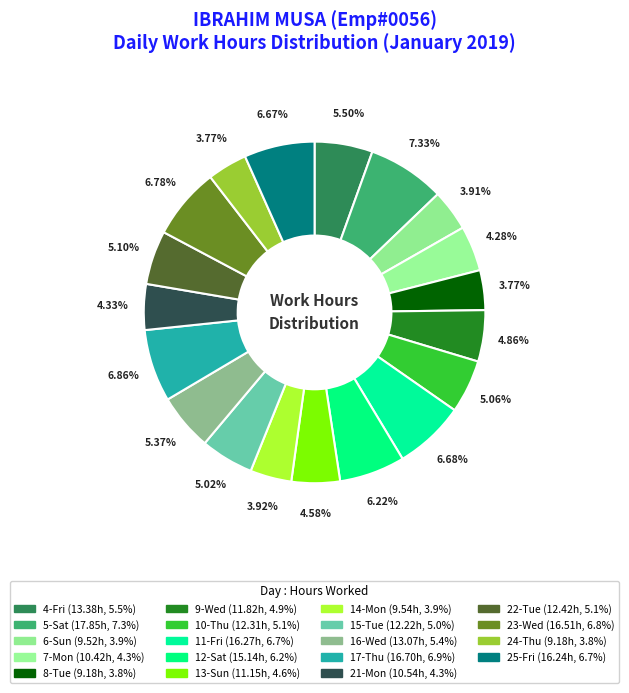

How many slices are in this pie chart?

19